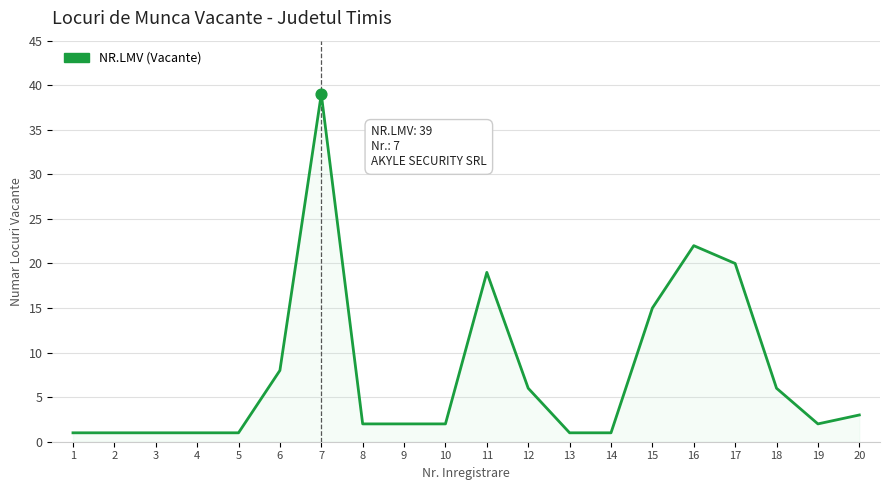

What is the change in value from 6 to 12?

-2